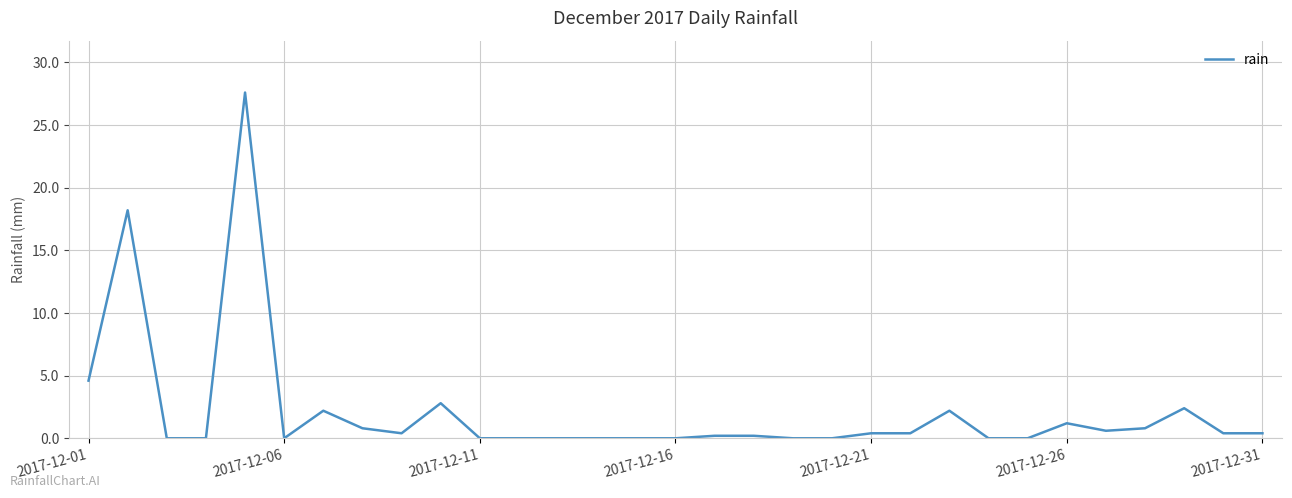

How many lines are shown in the chart?

1